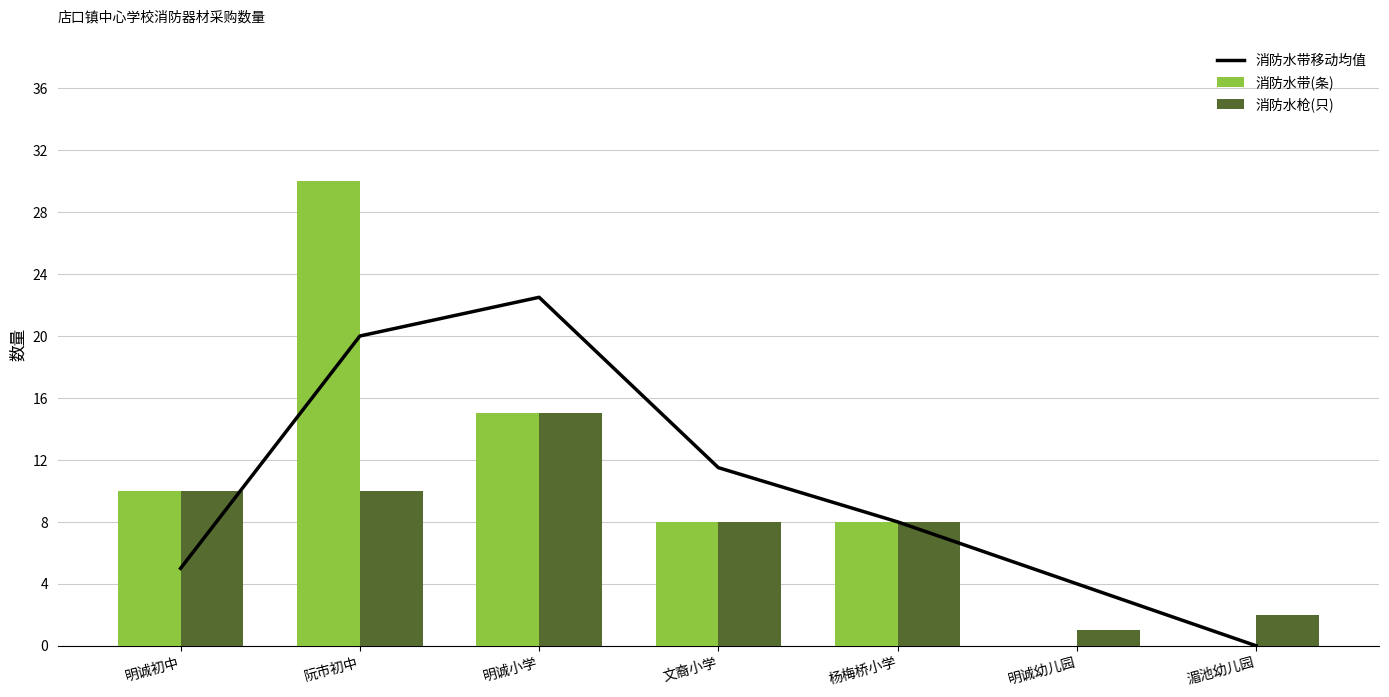

What are all the series names shown in the legend?

消防水带移动均值, 消防水带(条), 消防水枪(只)